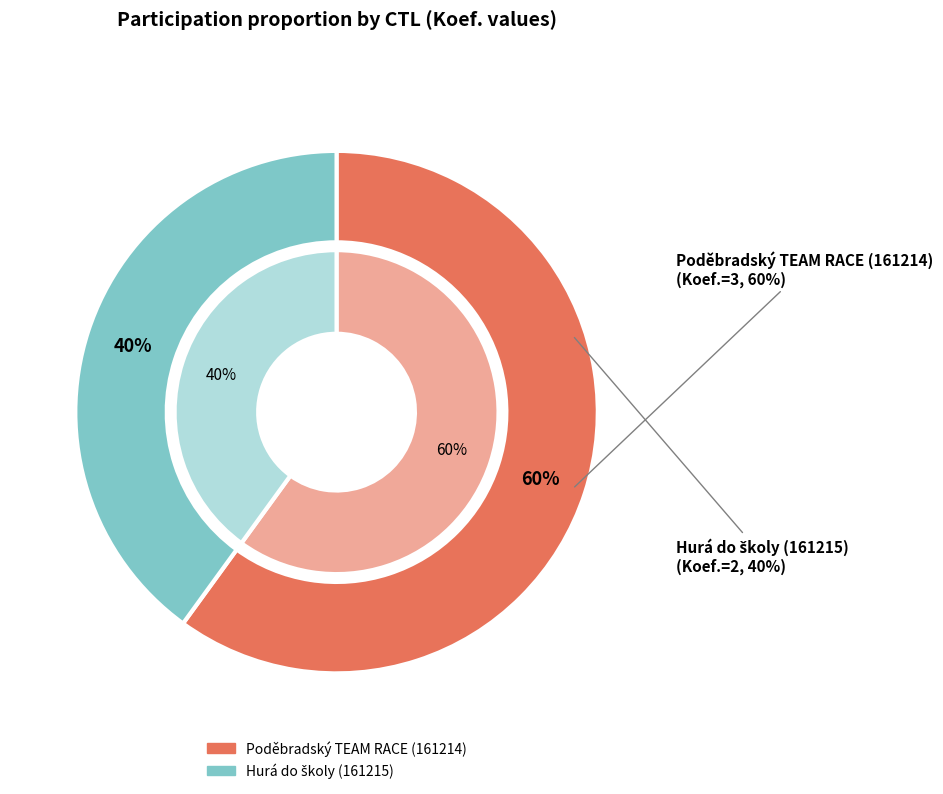

True or false: 161215 accounts for 31% of the total.

False